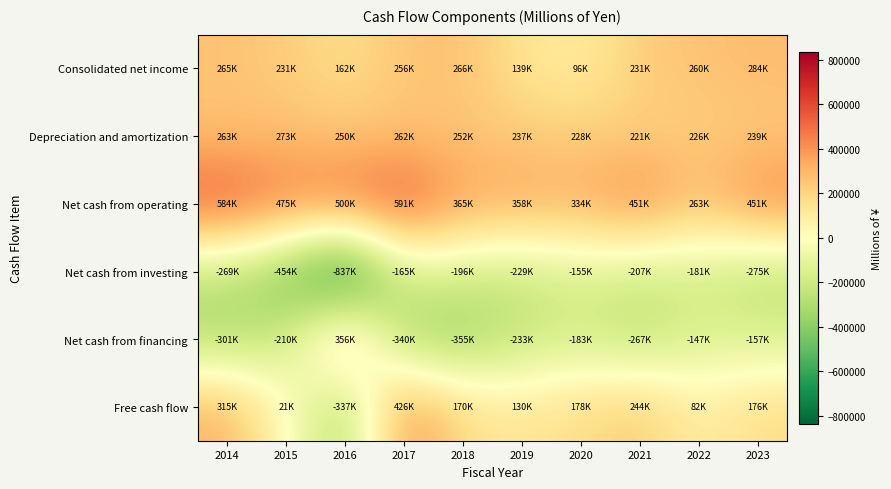

Reading right to left, what are all the values shown in this chart?

Consolidated net income: 2023=284421	2022=260084	2021=230840	2020=95943	2019=139347	2018=266397	2017=256051	2016=161686	2015=230914	2014=264993
Depreciation and amortization: 2023=238676	2022=226492	2021=221246	2020=227825	2019=237327	2018=251554	2017=261881	2016=250096	2015=273327	2014=263480
Net cash from operating: 2023=451190	2022=262603	2021=451028	2020=333805	2019=358461	2018=365293	2017=590557	2016=500283	2015=474724	2014=583927
Net cash from investing: 2023=-275372	2022=-180820	2021=-207256	2020=-155439	2019=-228568	2018=-195615	2017=-165010	2016=-837125	2015=-453619	2014=-269298
Net cash from financing: 2023=-156729	2022=-146844	2021=-267366	2020=-183449	2019=-232590	2018=-354830	2017=-340464	2016=355692	2015=-210202	2014=-300886
Free cash flow: 2023=175818	2022=81783	2021=243772	2020=178366	2019=129893	2018=169678	2017=425547	2016=-336842	2015=21105	2014=314629